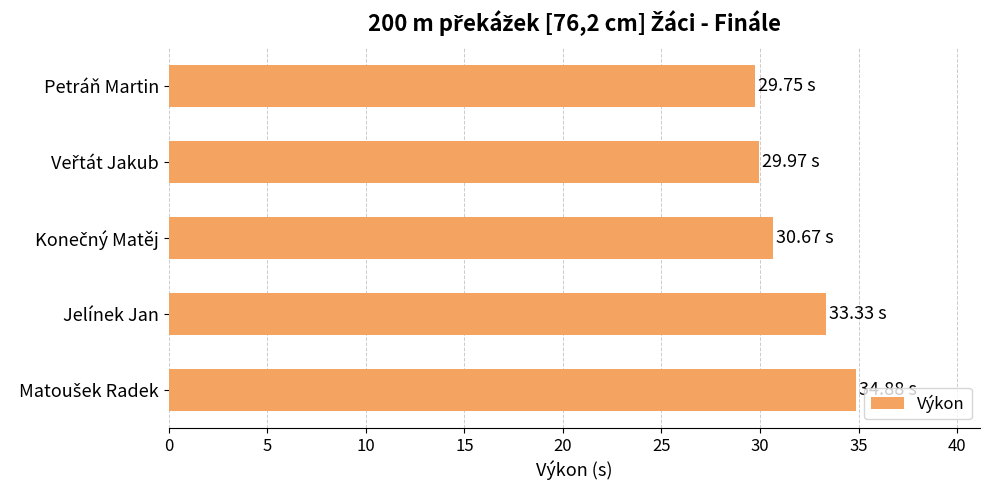

What is the label of the 2nd bar from the bottom?

Jelínek Jan